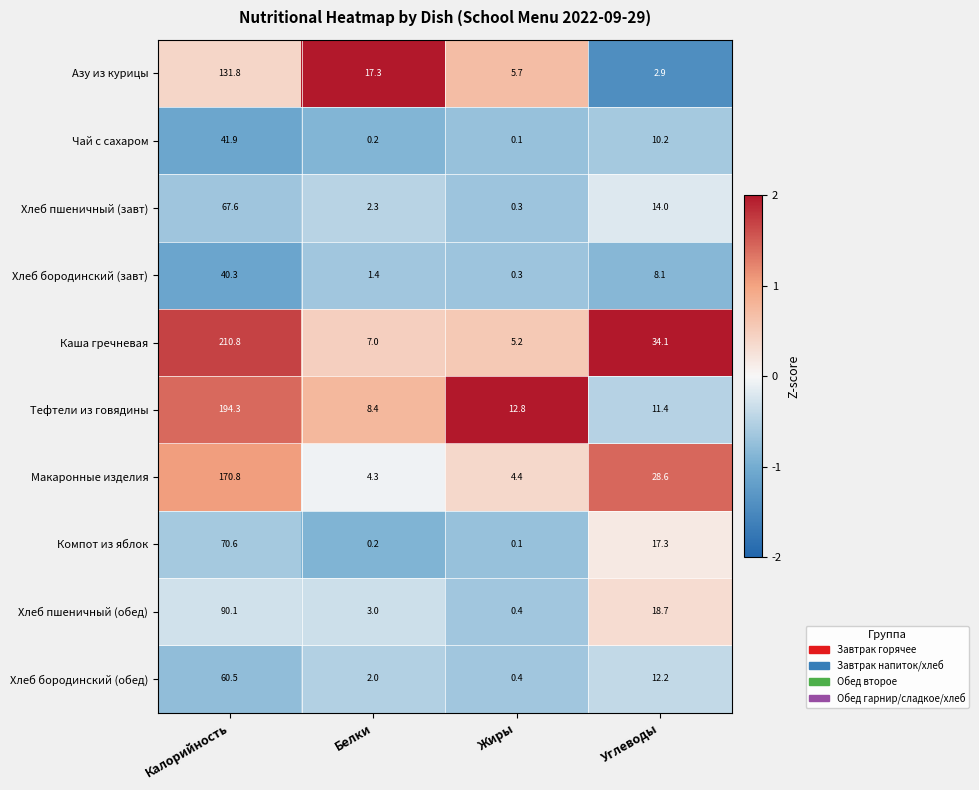

What is the greatest value displayed?

210.8